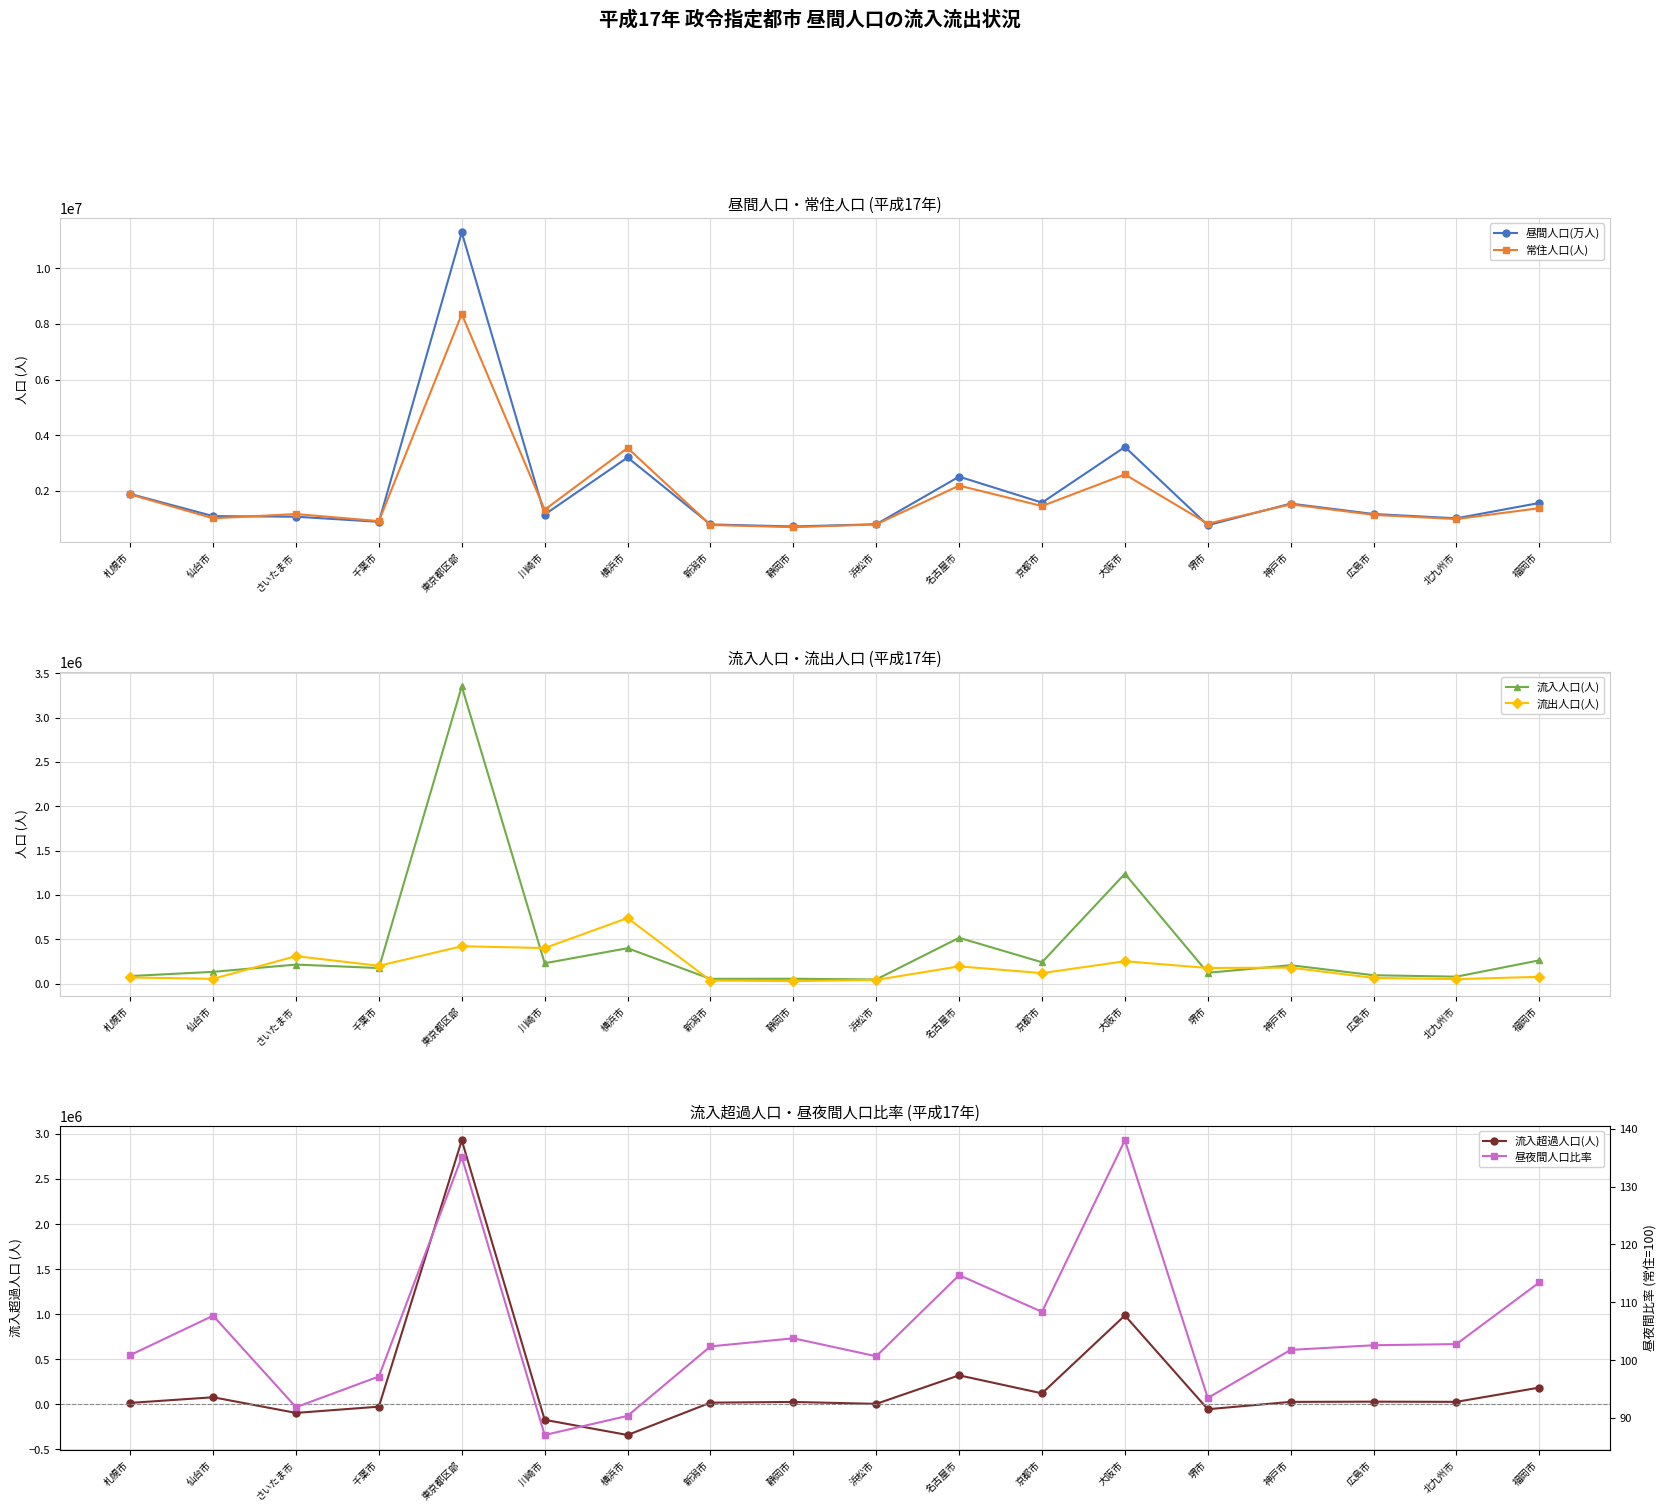

In 流出人口(人), how many points are lower than both neighbors (excluding endpoints)?

7